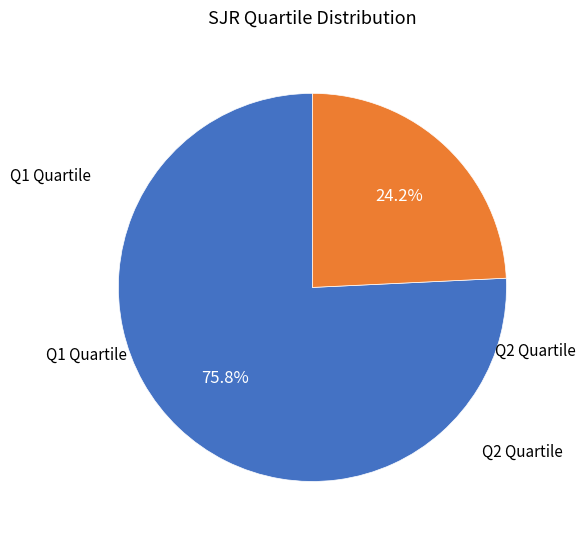

Is there a majority slice in this chart?

Yes